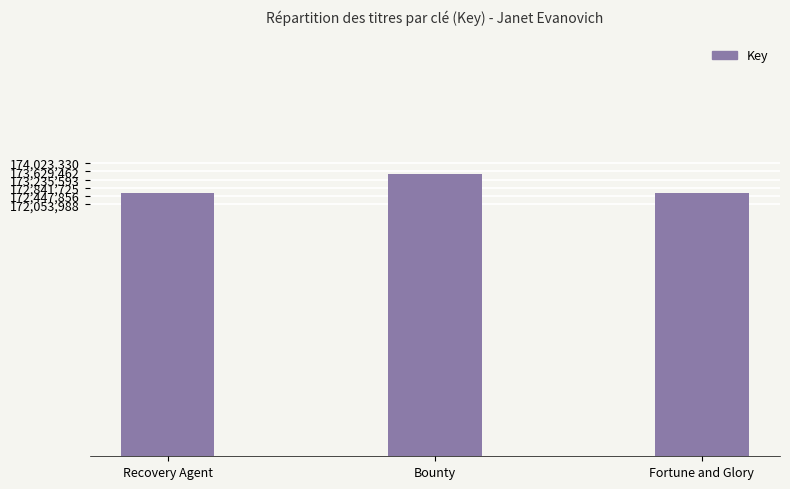

At which category does the chart reach its peak across all series?

Bounty